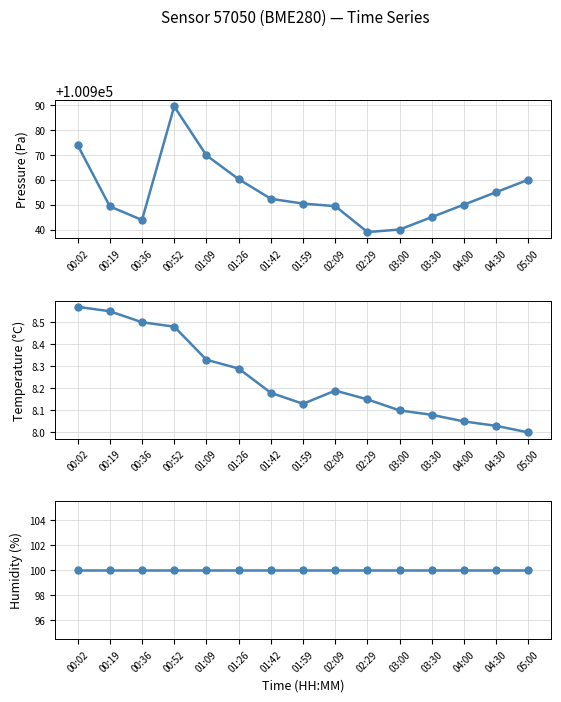

Which series has the largest total across all categories?

pressure